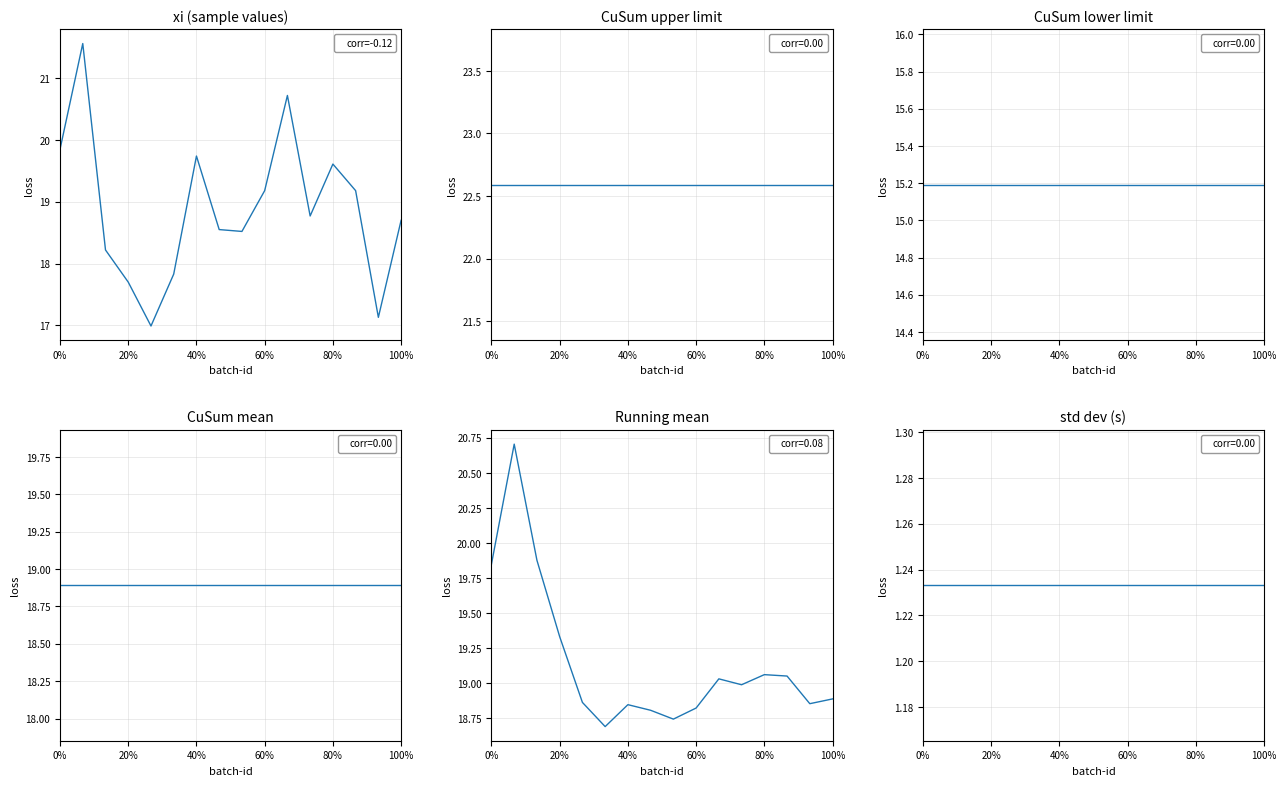

True or false: CuSum upper and Running mean intersect in this chart.

False